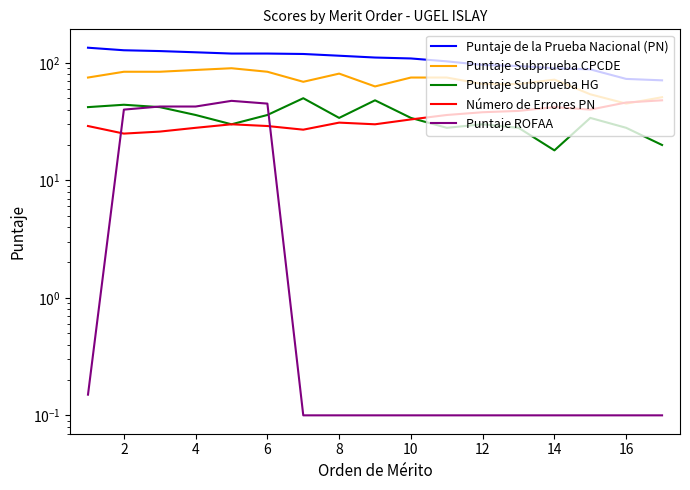

Read the Puntaje Subprueba HG value at 12.

28.0